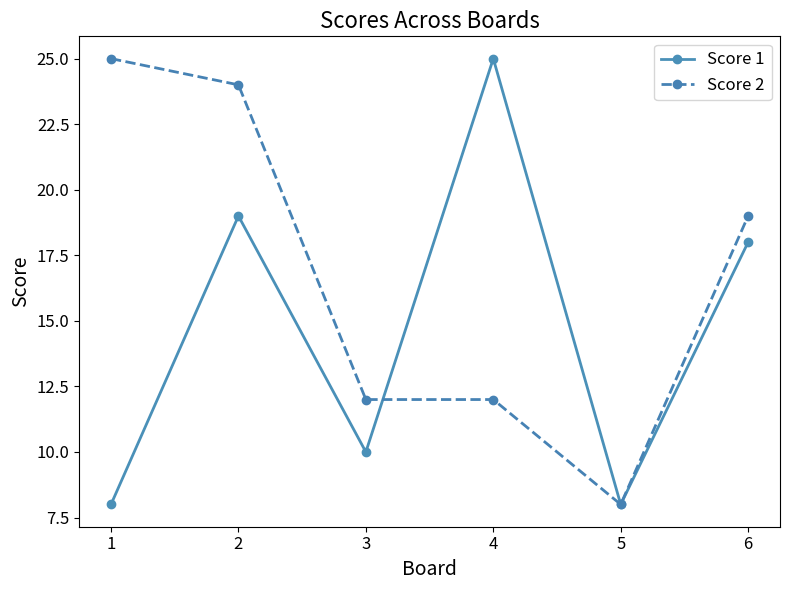

Reading right to left, extract all data points from this chart.

Score 1: 6=18	5=8	4=25	3=10	2=19	1=8
Score 2: 6=19	5=8	4=12	3=12	2=24	1=25